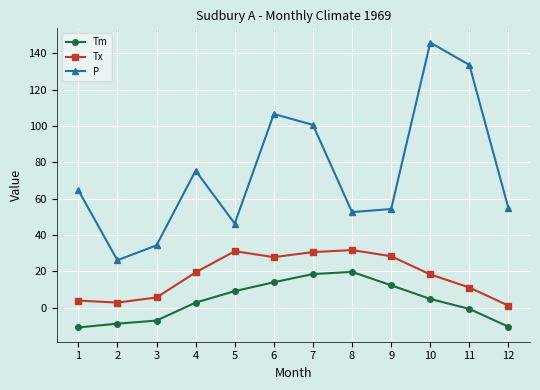

How many data points does each series have?

12